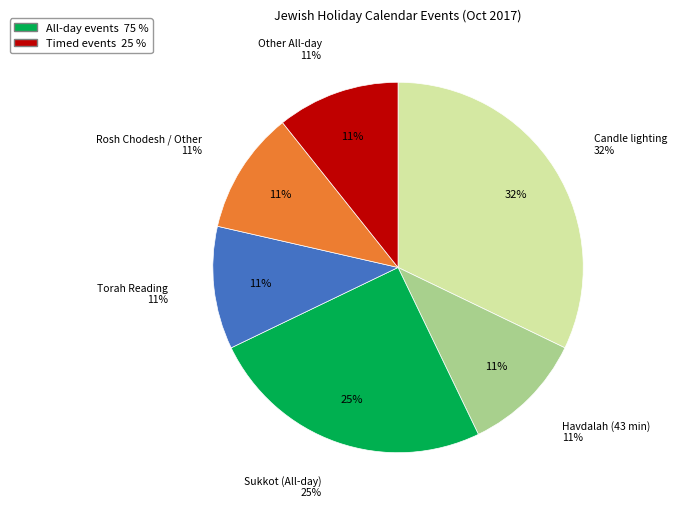

True or false: Torah Reading accounts for 4% of the total.

False